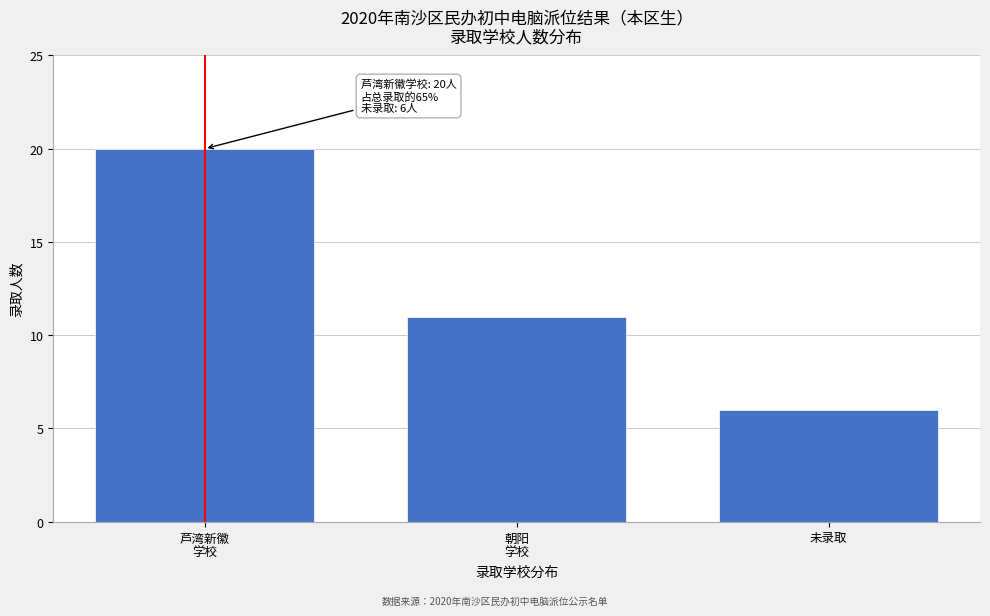

Reading left to right, what are all the values shown in this chart?

20	11	6